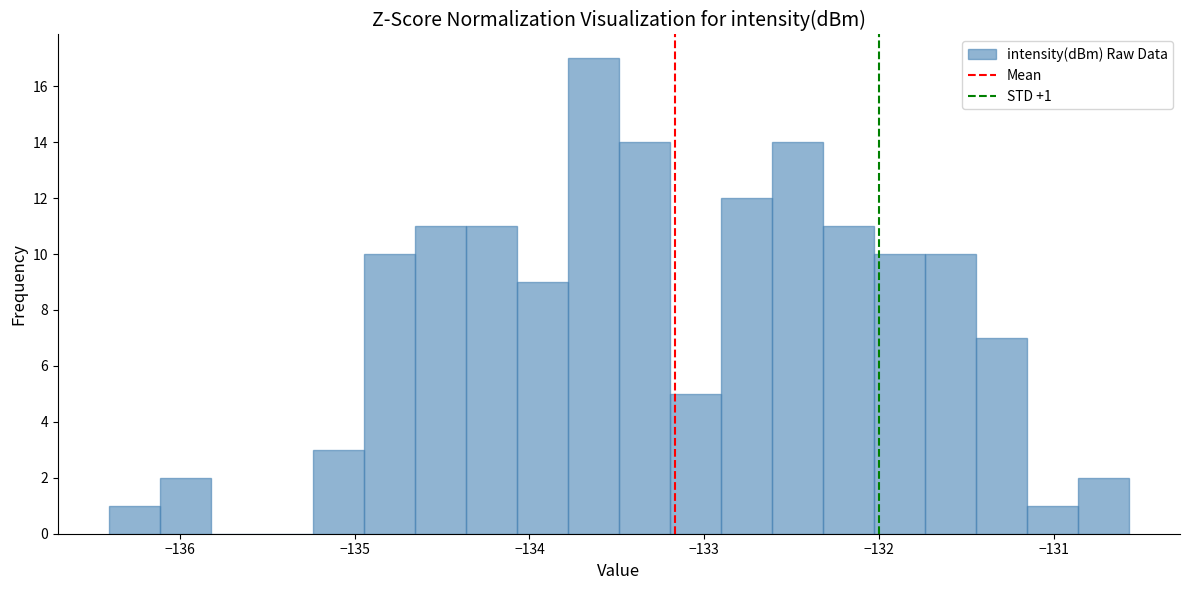

Read against the x-axis, roughly where is the centre of the tallest bar?

-133.6